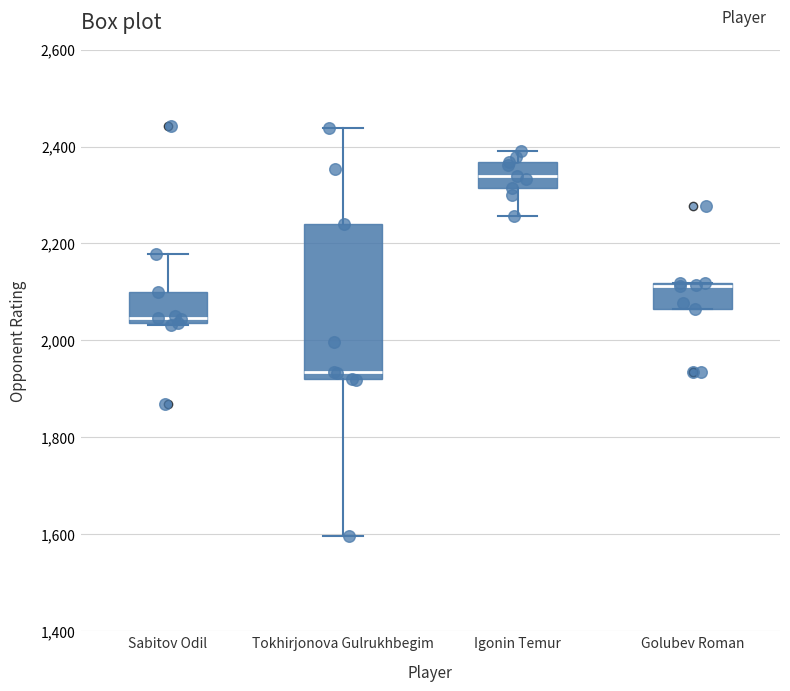

Reading left to right, read every box against the y-axis: the position of its median line, the range the box covers, and the ends of its whiskers. The values are not printed on the chart, so give them approximately, as read against the axis.

Sabitov Odil: median 2040 (just above the box's lower edge), box 2040 to 2100, whiskers 2040 to 2180
Tokhirjonova Gulrukhbegim: median 1940, box 1920 to 2240, whiskers 1600 to 2440
Igonin Temur: median 2340, box 2320 to 2360, whiskers 2260 to 2400
Golubev Roman: median 2120 (just below the box's upper edge), box 2060 to 2120, whiskers 2060 to 2120